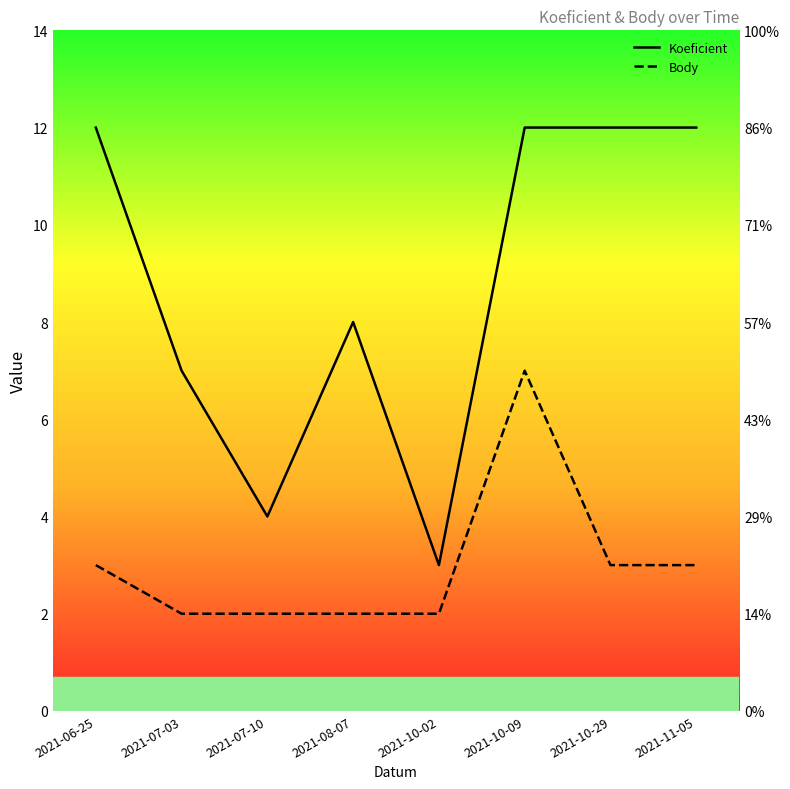

True or false: Koeficient and Body cross at least once.

False